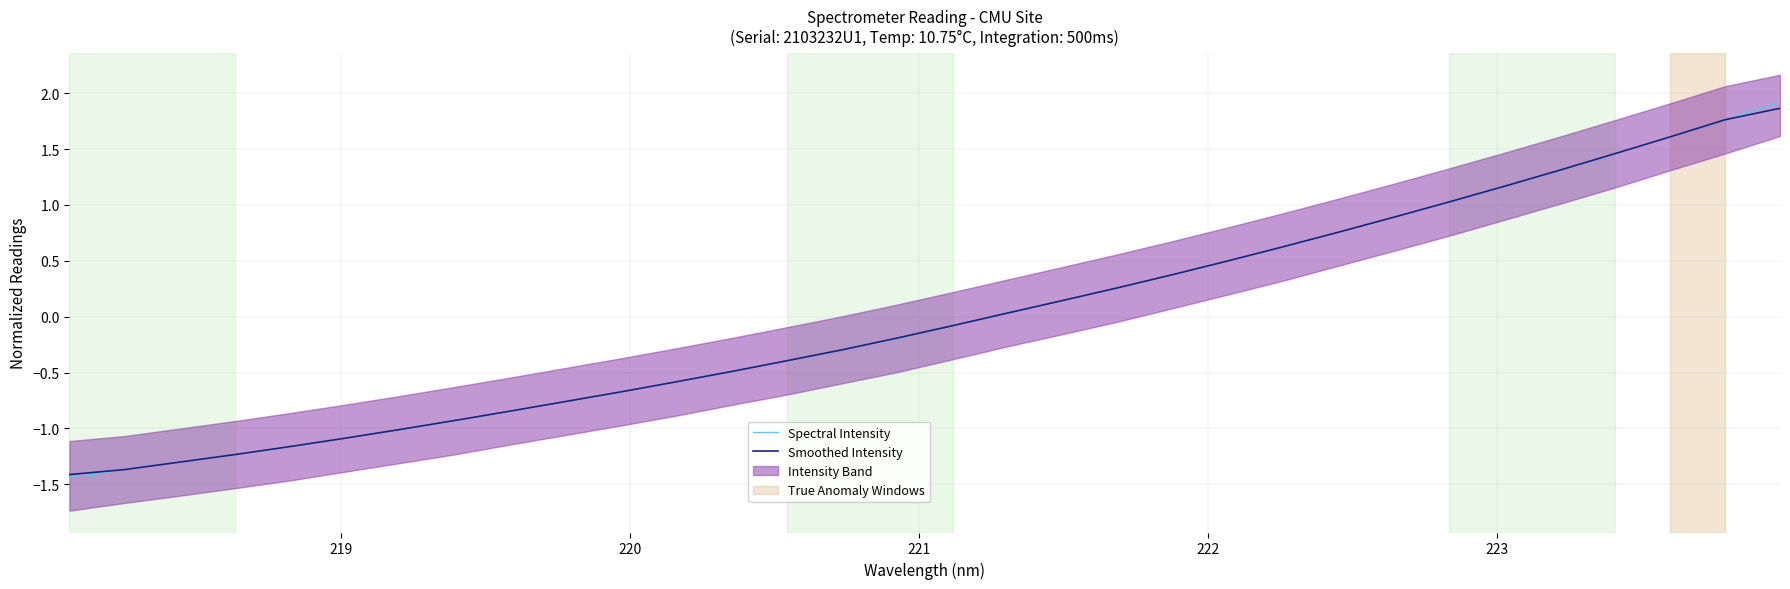

Reading left to right, what are all the values shown in this chart?

Spectral Intensity: -1.4	-1.4	-1.3	-1.2	-1.2	-1.1	-1.0	-0.9	-0.8	-0.8	-0.7	-0.6	-0.5	-0.4	-0.3	-0.2	-0.1	0.0	0.1	0.3	0.4	0.5	0.6	0.8	0.9	1.0	1.2	1.3	1.5	1.6	1.8	1.9
Smoothed Intensity: -1.4	-1.4	-1.3	-1.2	-1.2	-1.1	-1.0	-0.9	-0.8	-0.8	-0.7	-0.6	-0.5	-0.4	-0.3	-0.2	-0.1	0.0	0.1	0.3	0.4	0.5	0.6	0.8	0.9	1.0	1.2	1.3	1.5	1.6	1.8	1.9